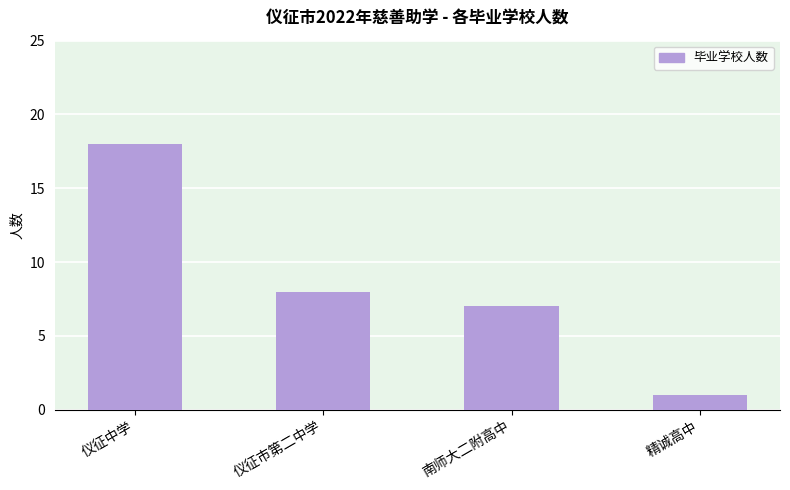

Which has a higher value, 精诚高中 or 仪征中学?

仪征中学